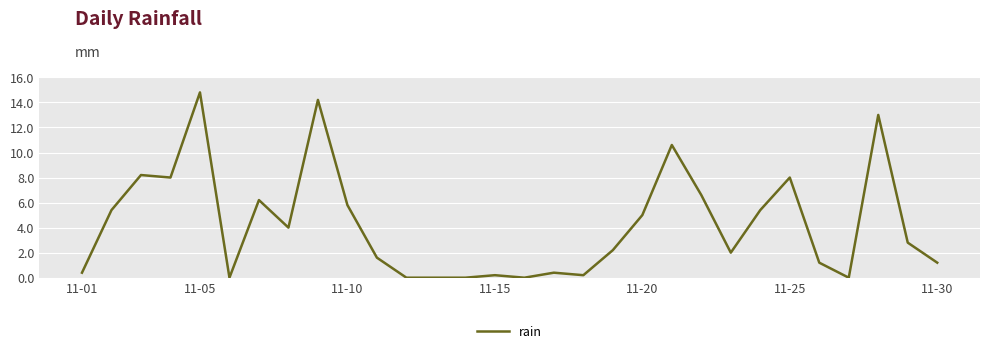

What is the difference between the maximum and minimum values?

14.8